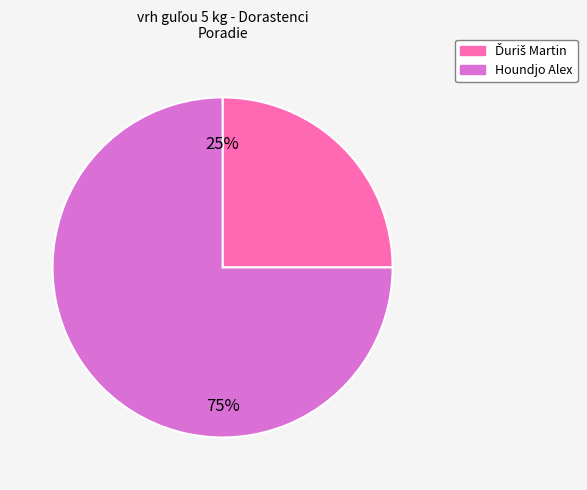

To the nearest percent, what portion does Houndjo Alex represent?

75%